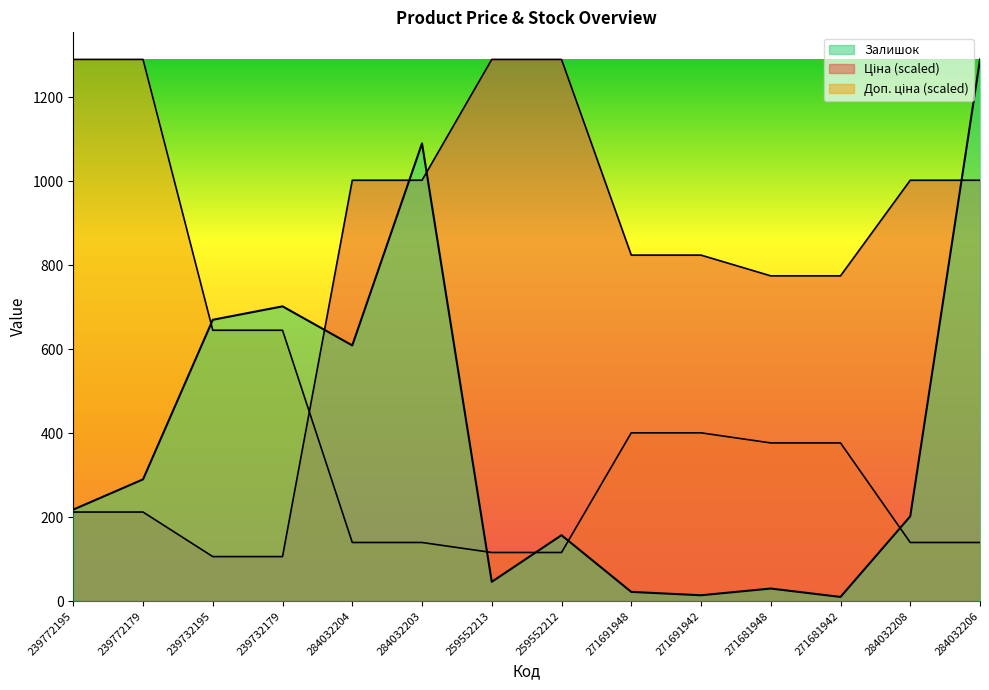

How many distinct data groups are displayed?

3